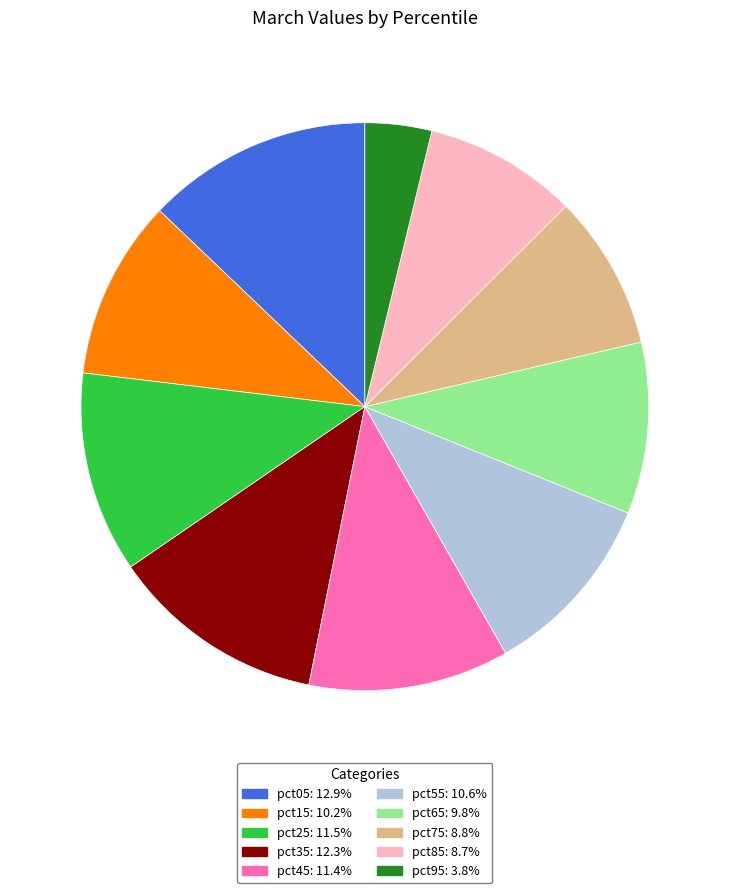

Between pct45 and pct35, which is larger?

pct35